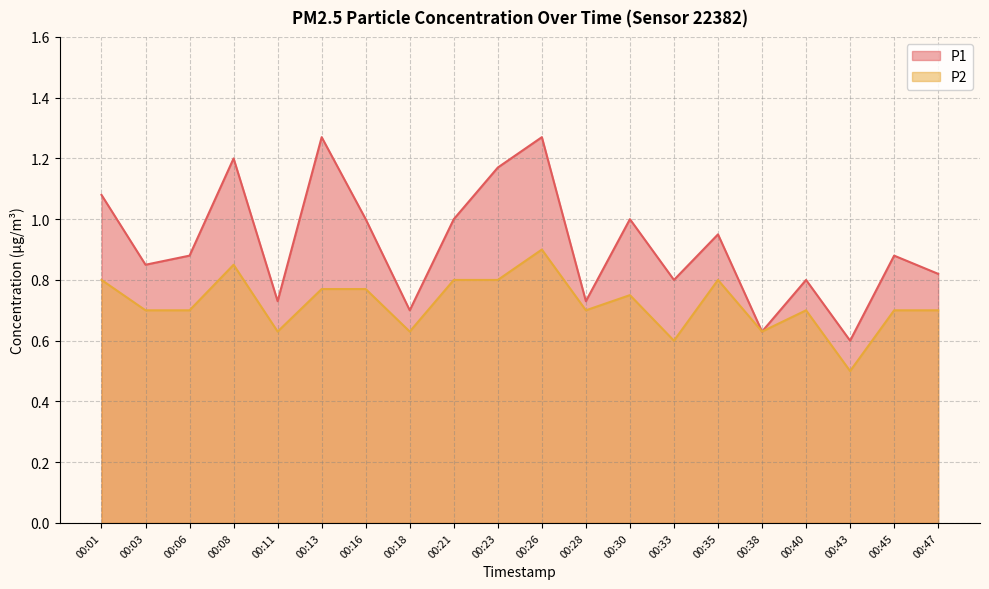

At which category does P1 reach its first local peak?

00:08